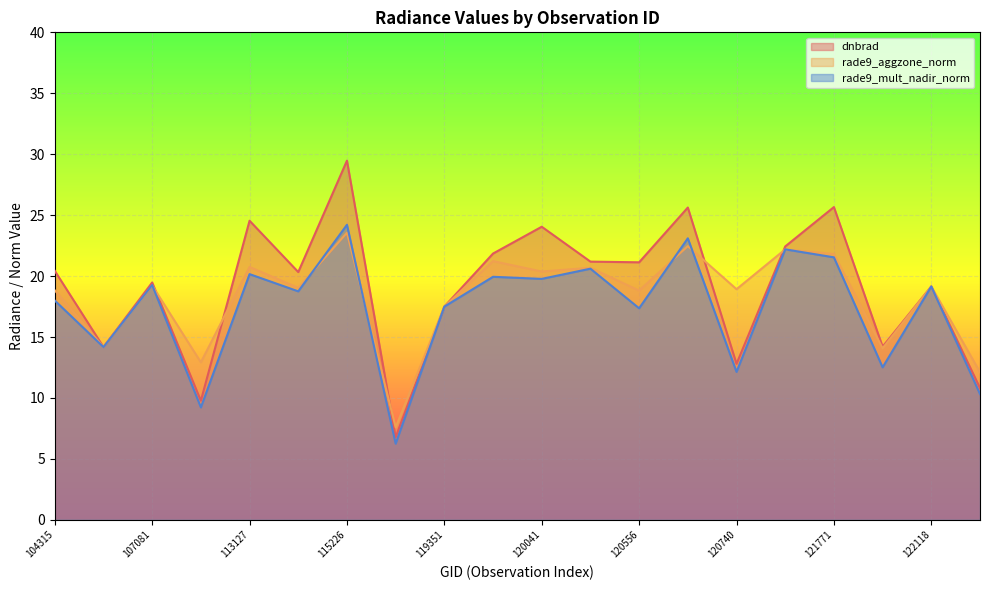

What is the difference between the second highest and minimum values in the rade9_mult_nadir_norm series?

16.8